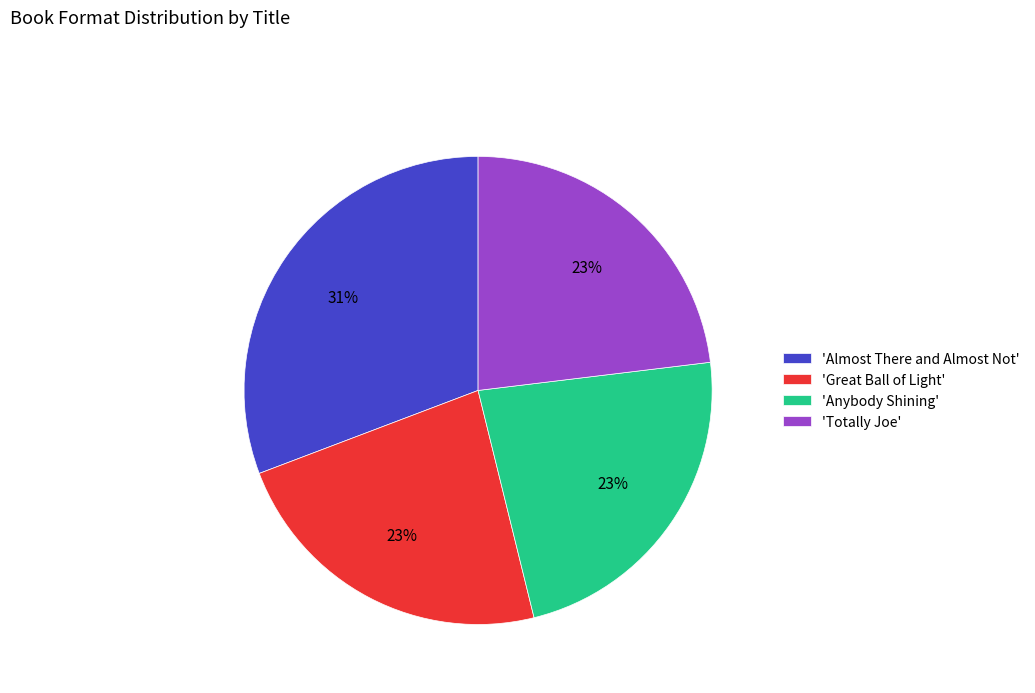

How many segments does this pie chart have?

4